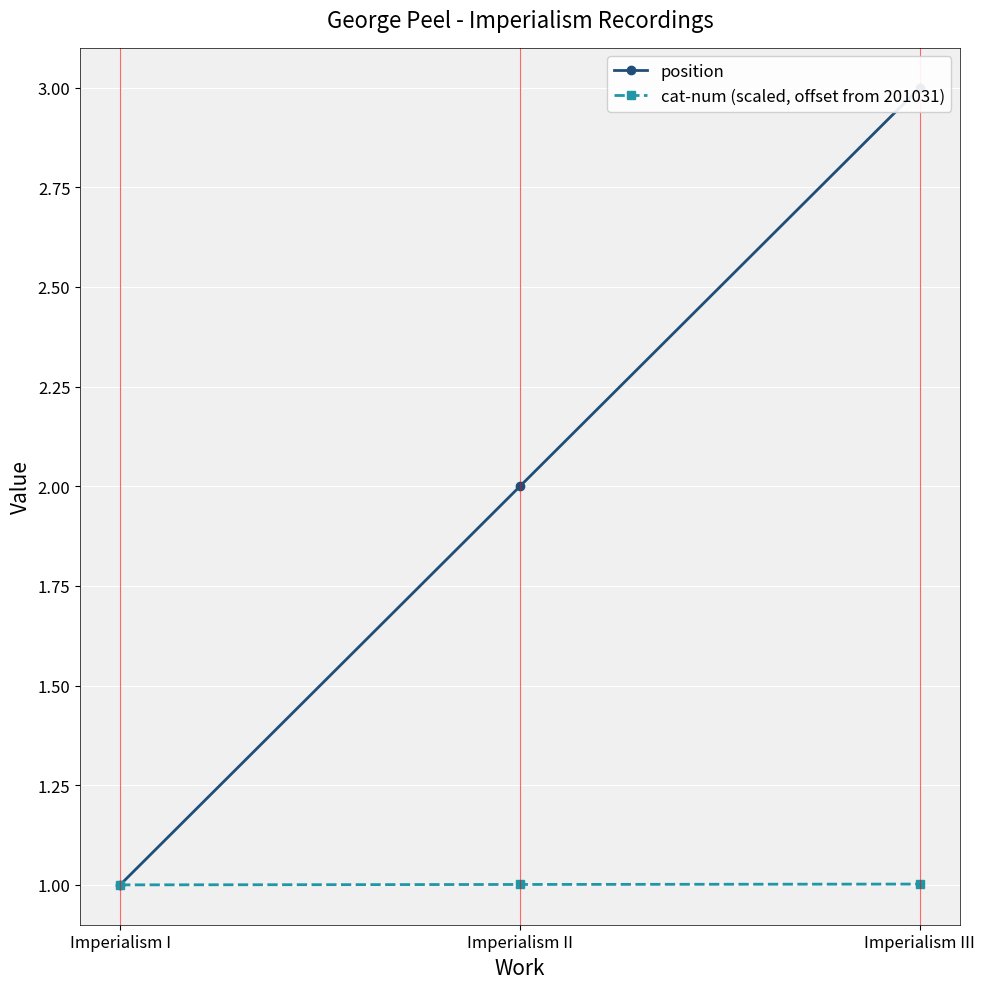

What is the value of the cat-num (scaled, offset from 201031) point at the 3rd from the left?

1.0